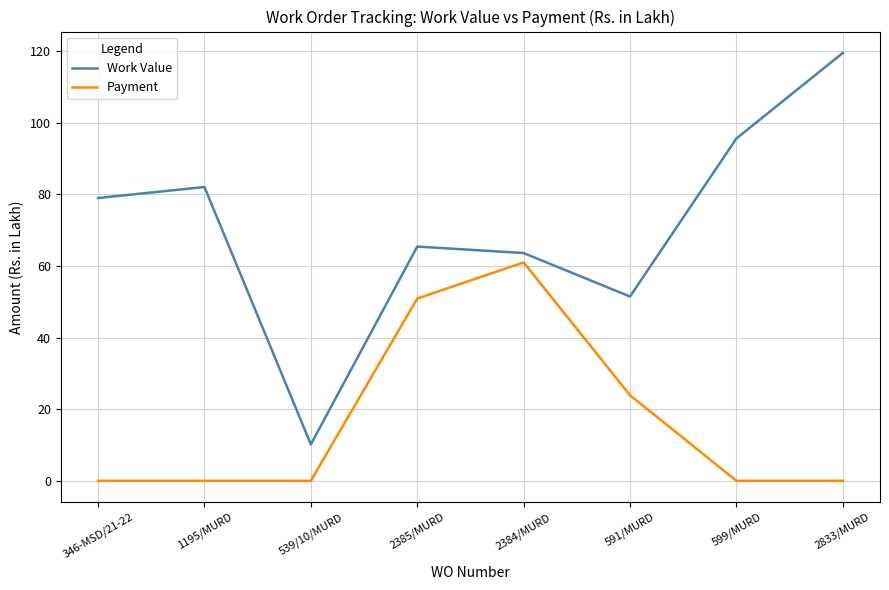

The Work Value series shows 95.6 at 599/MURD. True or false?

True